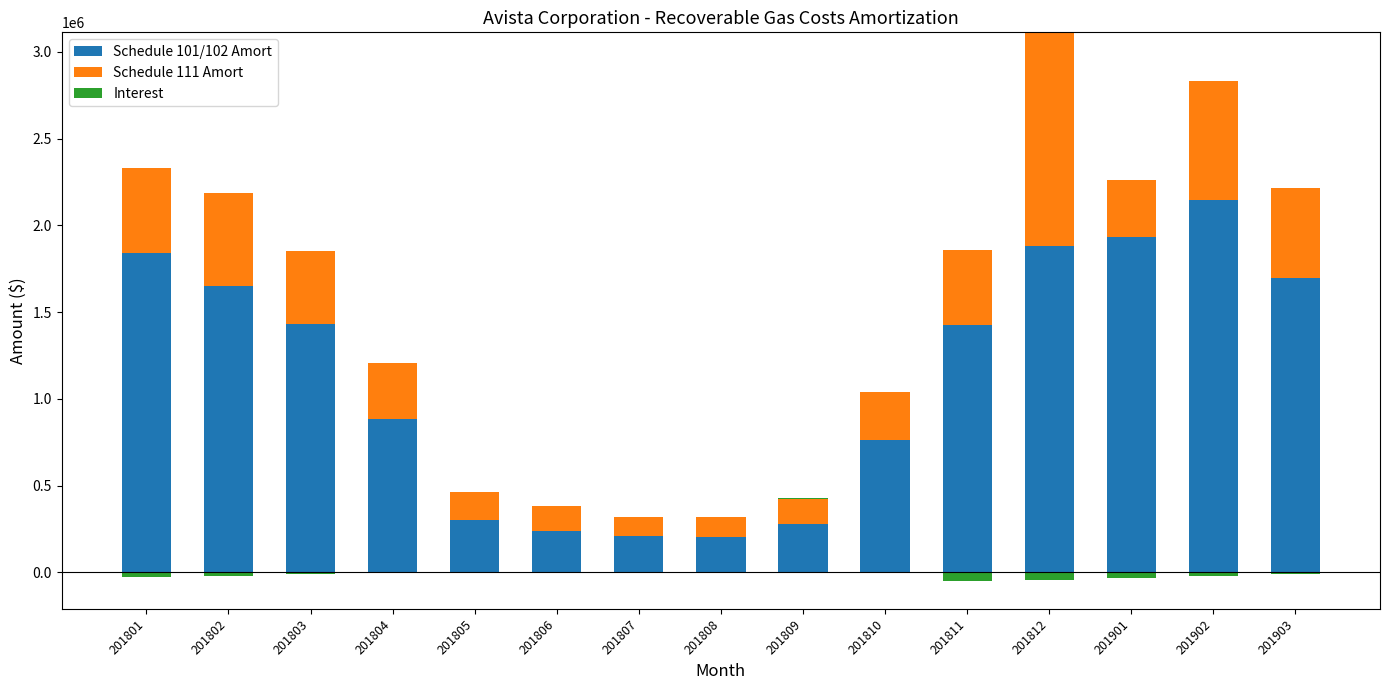

How many bars are there in total?

45